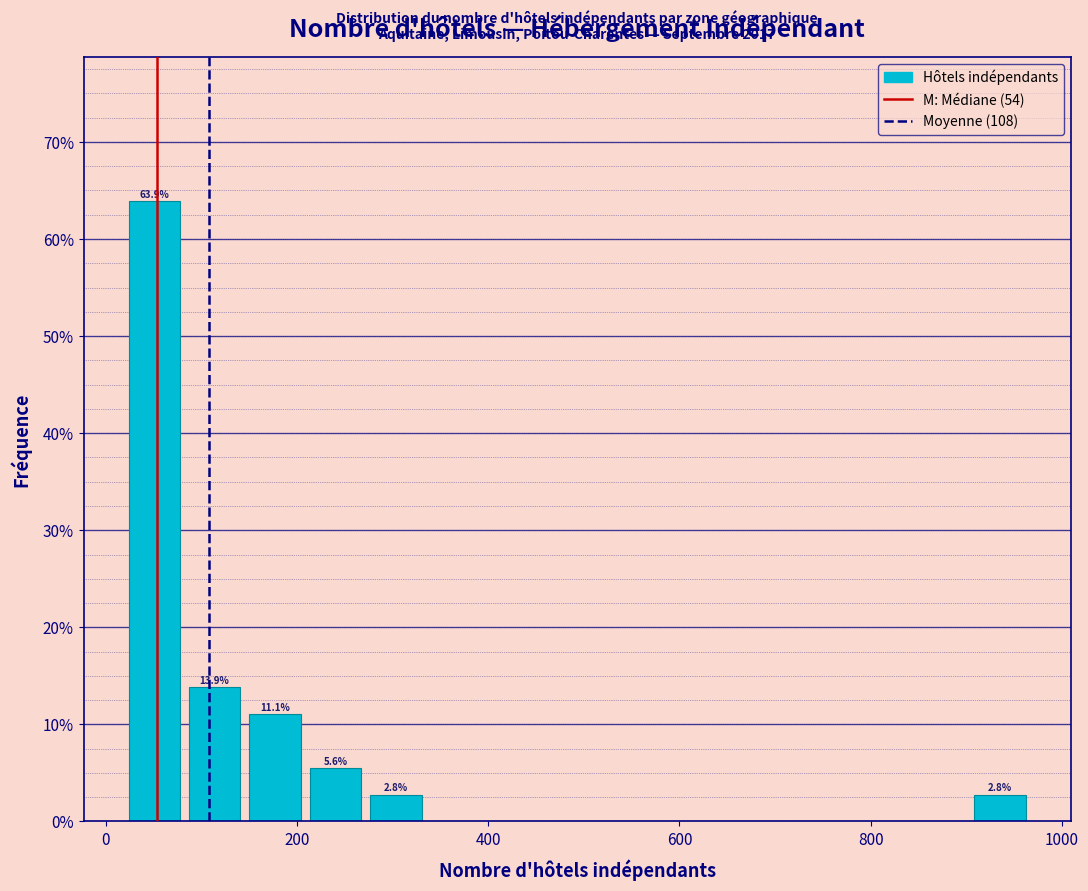

Read against the x-axis, roughly where is the centre of the tallest bar?

60